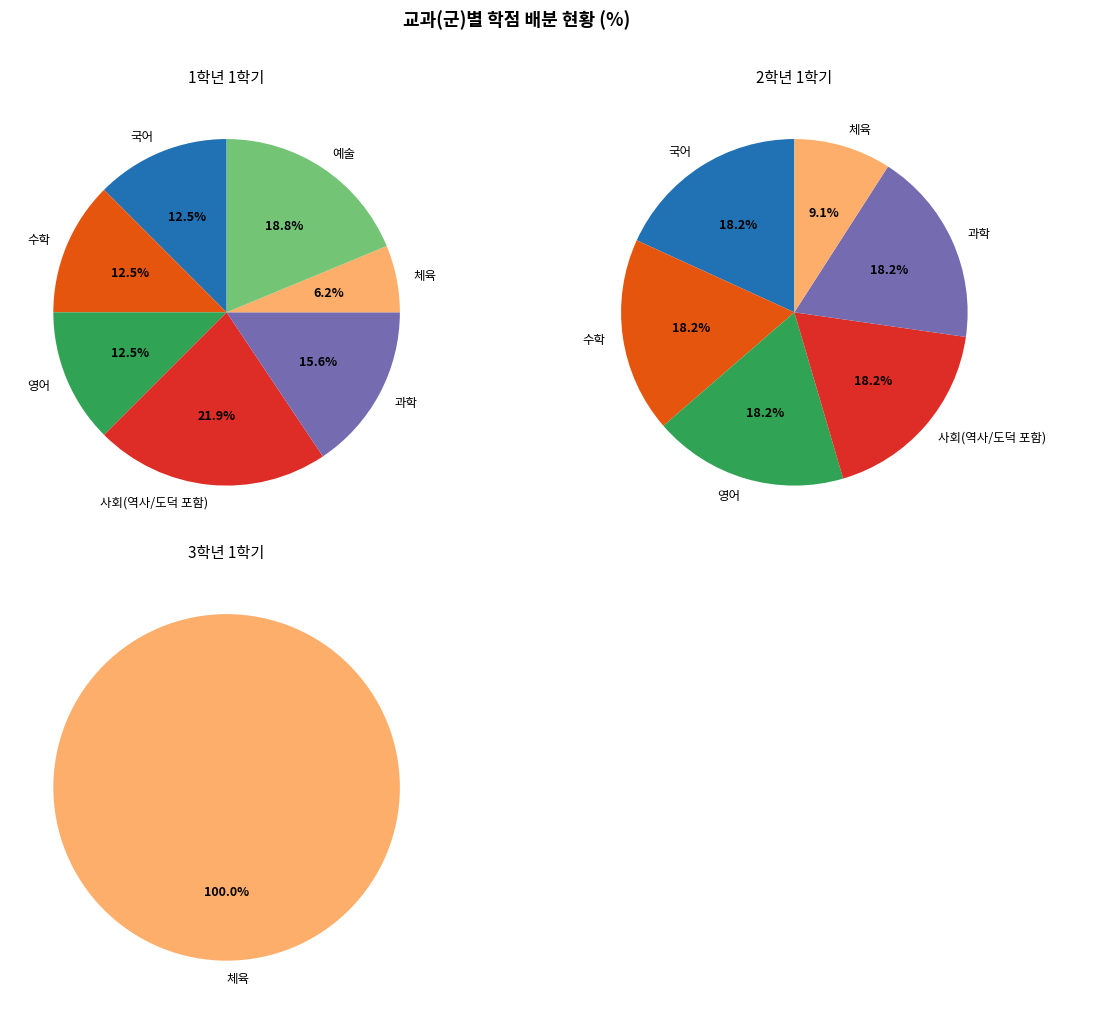

Approximately how many times larger is the value at 예술 compared to 수학?

1.5